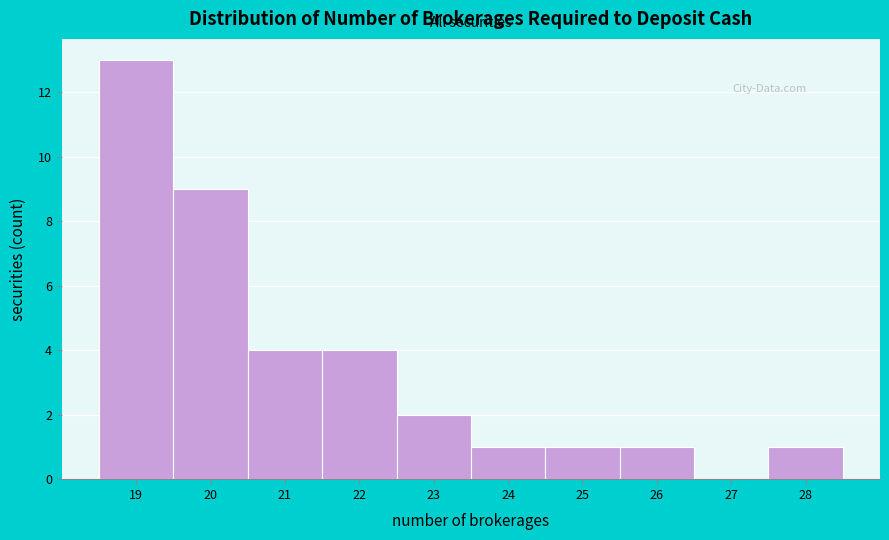

How tall is the bar that spans 27.5 to 28.5 on the x-axis? The values are not printed on the chart, so give them approximately, as read against the axis.

1